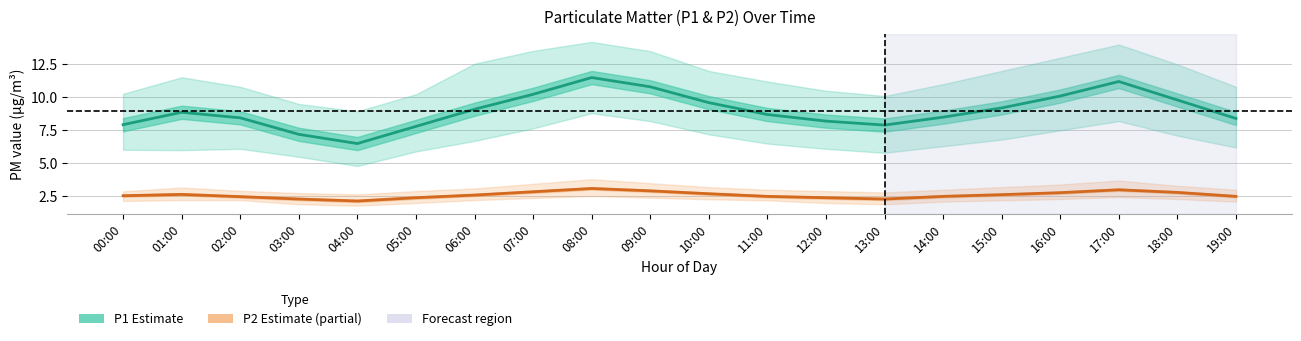

What position from the left is 17:00?

18